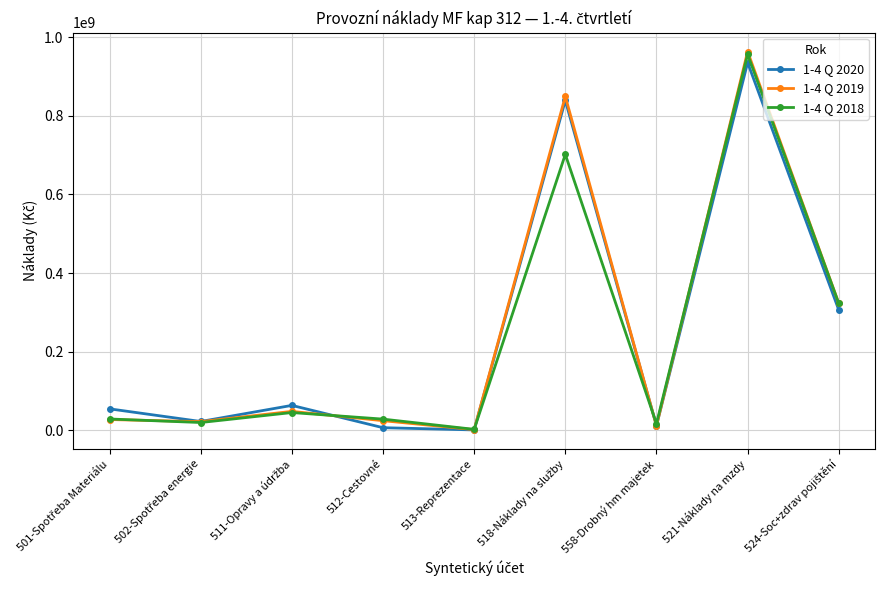

Which series has the largest range (max minus min)?

1-4 Q 2019